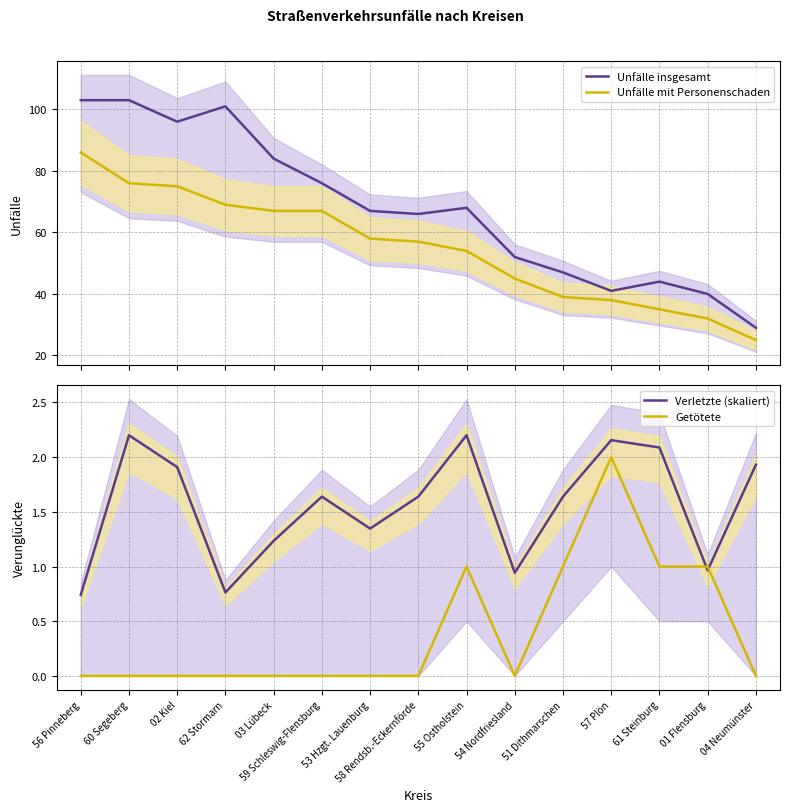

Is this an area chart (filled region under the line)?

No